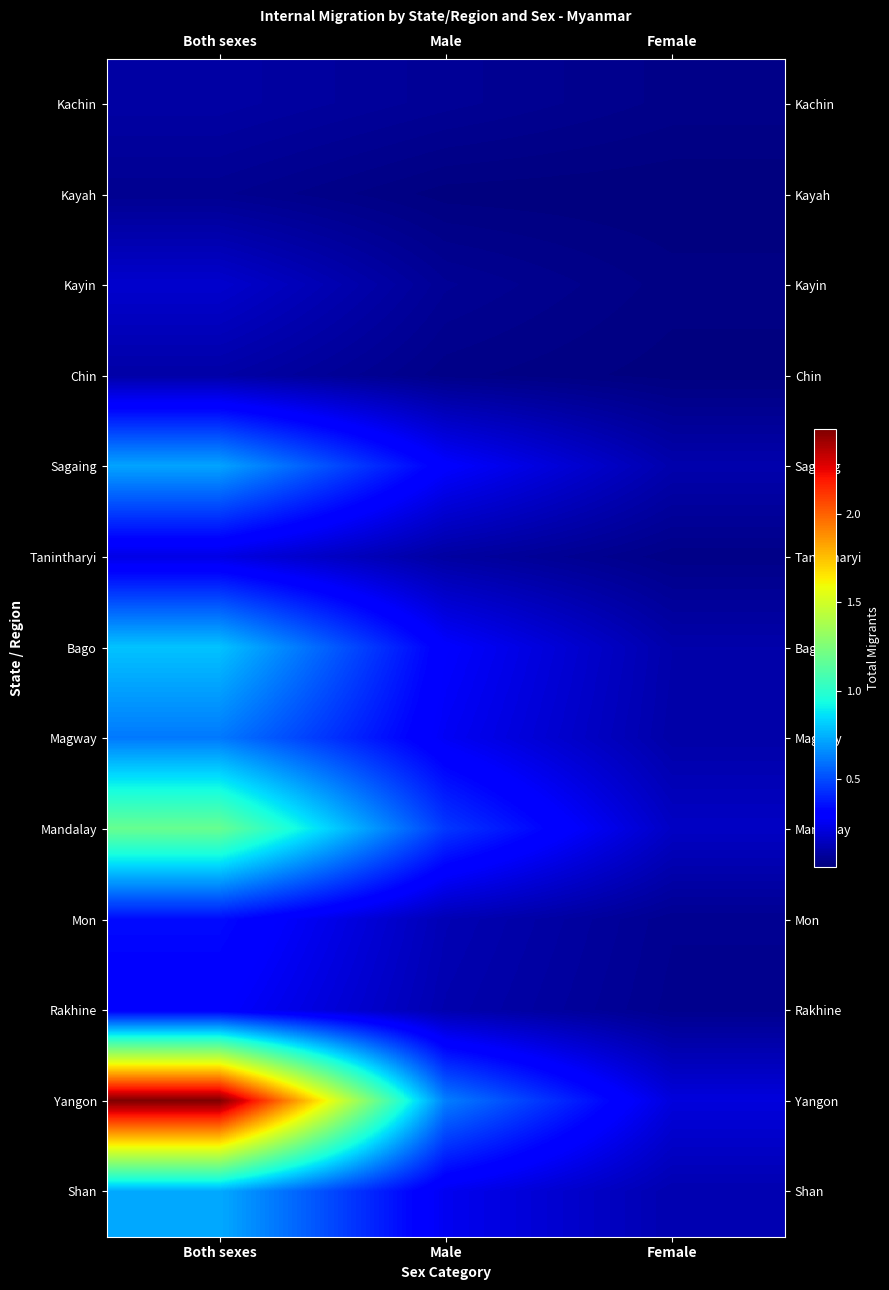

Rank the series by their maximum value, from lowest to highest.

Kayah, Kachin, Chin, Kayin, Tanintharyi, Rakhine, Mon, Magway, Sagaing, Shan, Bago, Mandalay, Yangon